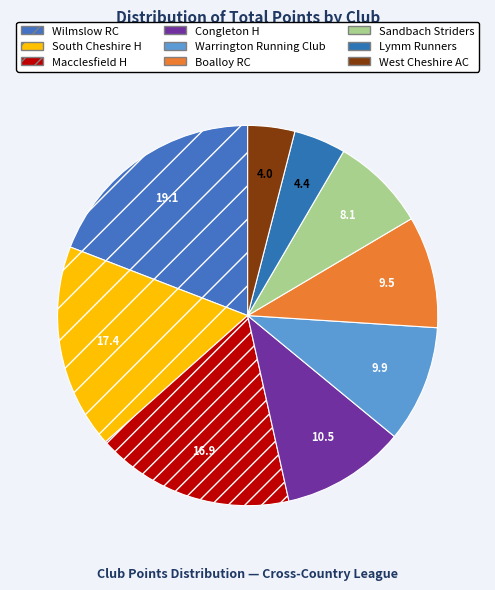

What is the largest slice in the pie chart?

Wilmslow RC